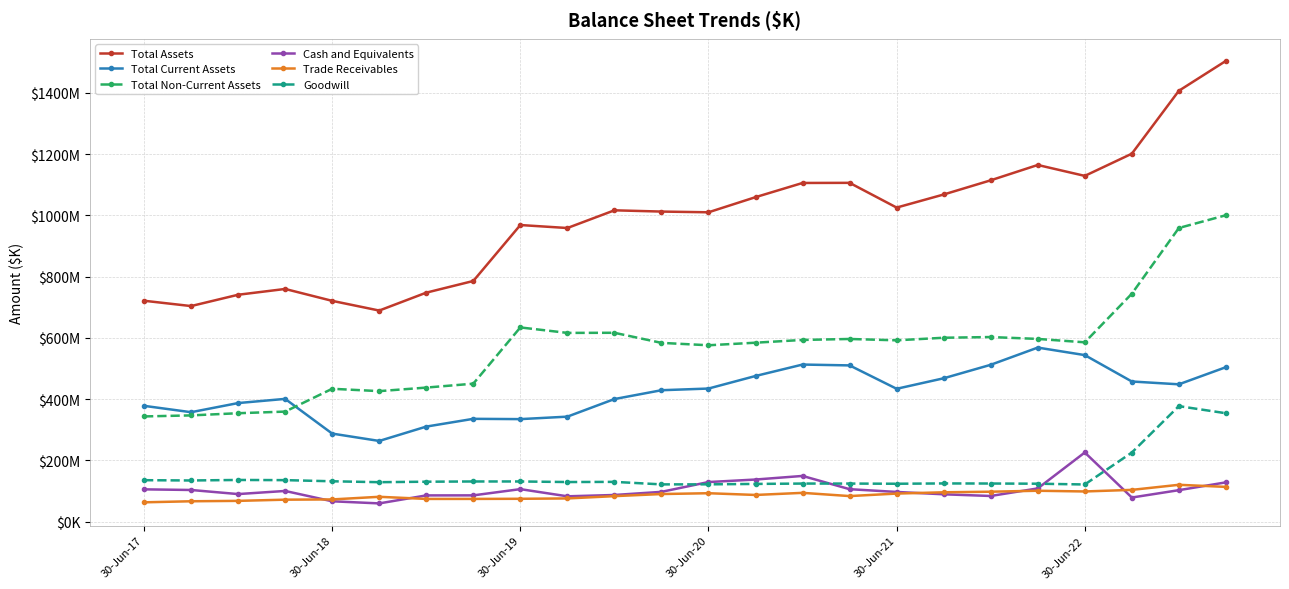

What are all the series names shown in the legend?

Total Assets, Total Current Assets, Total Non-Current Assets, Cash and Equivalents, Trade Receivables, Goodwill